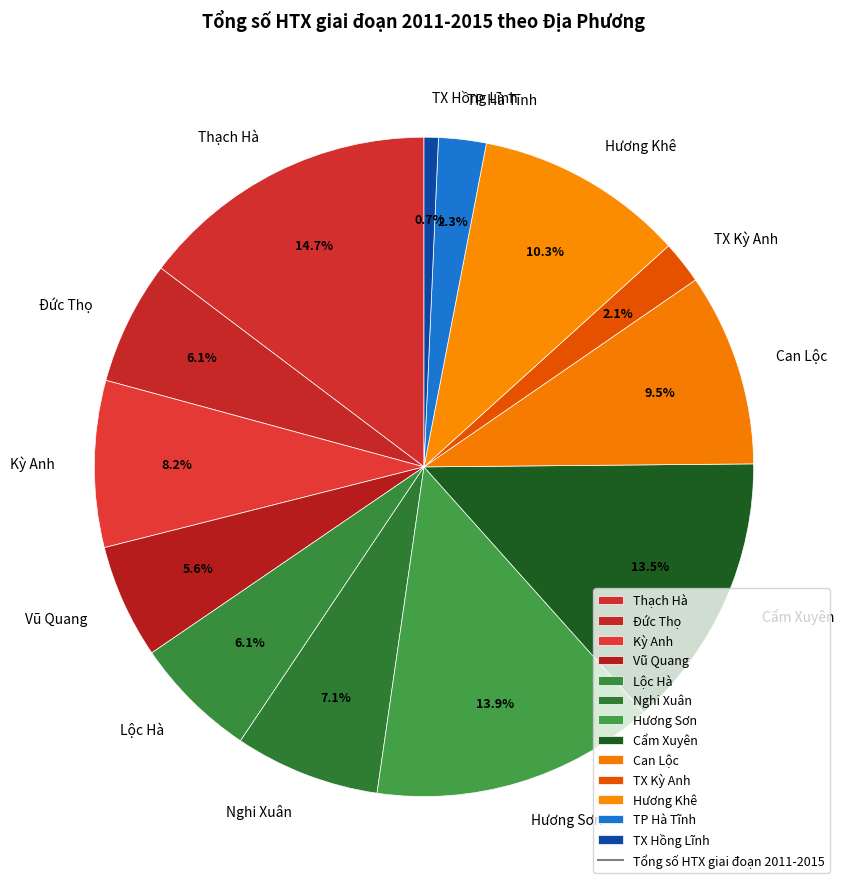

How many slices are in this pie chart?

13